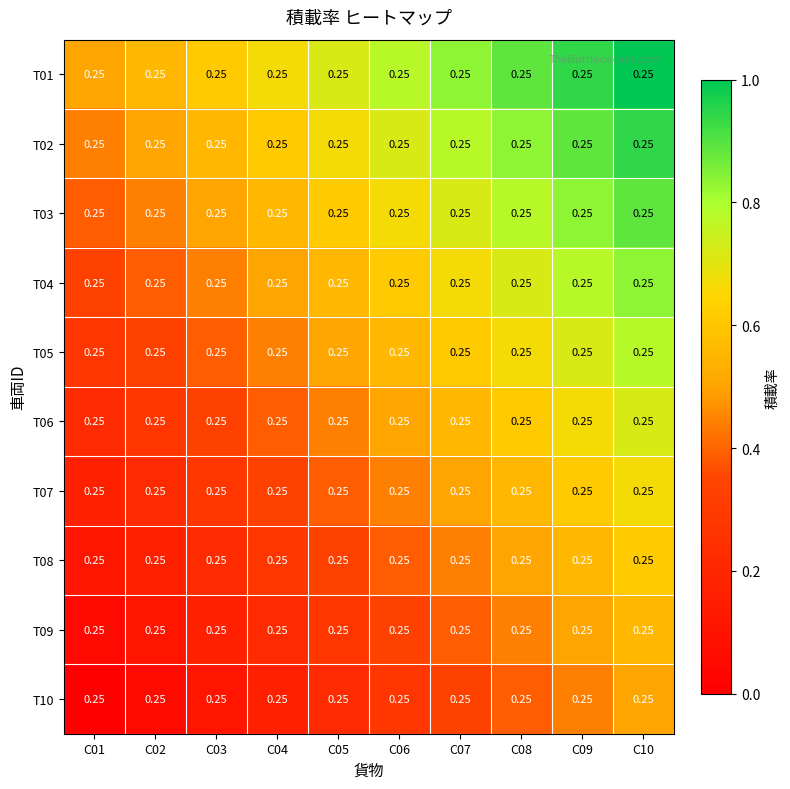

Which has a higher value, C03 or C07?

C07